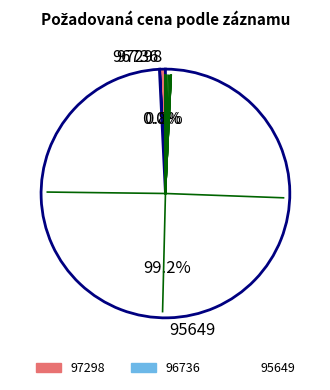

What is the largest slice in the pie chart?

95649